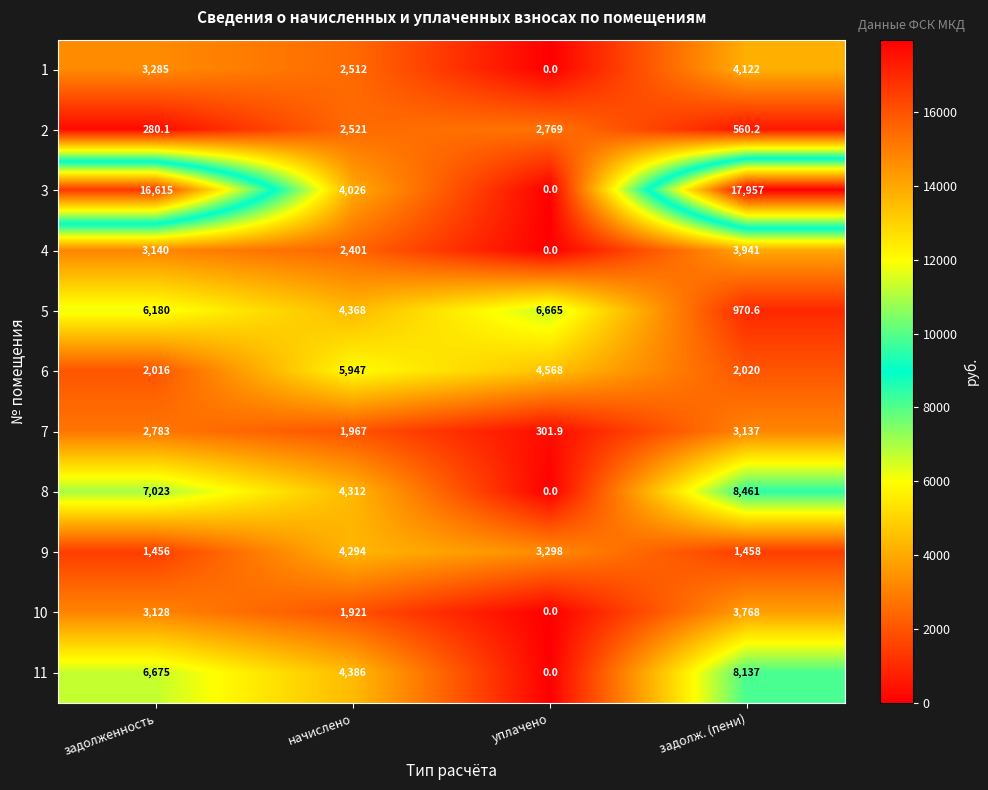

Which series has the largest total across all categories?

3